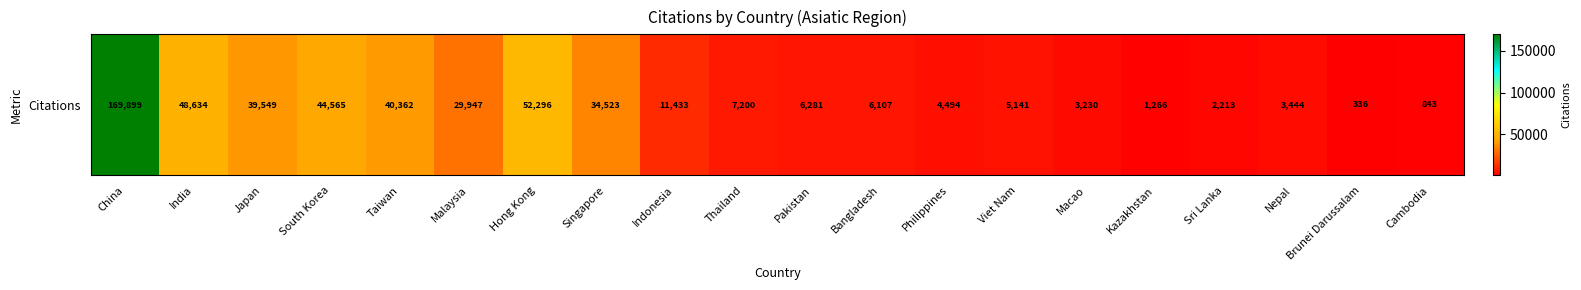

True or false: the data shows 843 at Cambodia.

True